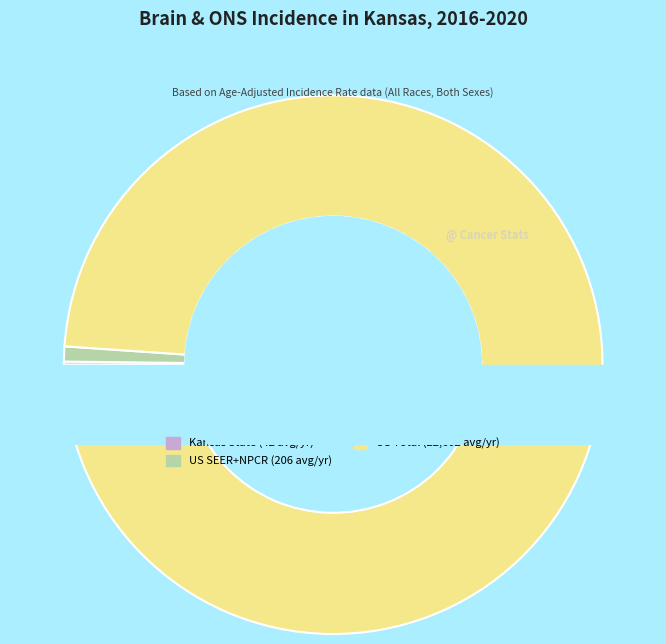

How many segments does this pie chart have?

3